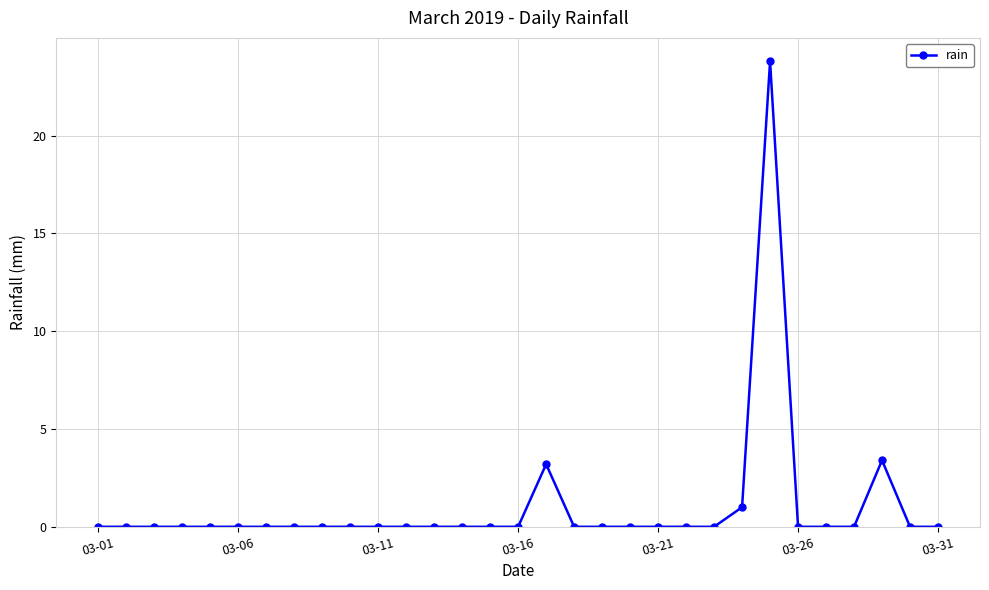

What is the greatest value displayed?

23.8